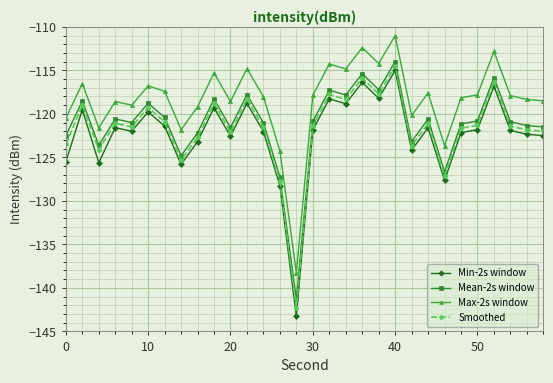

True or false: Max-2s window and Min-2s window intersect in this chart.

False